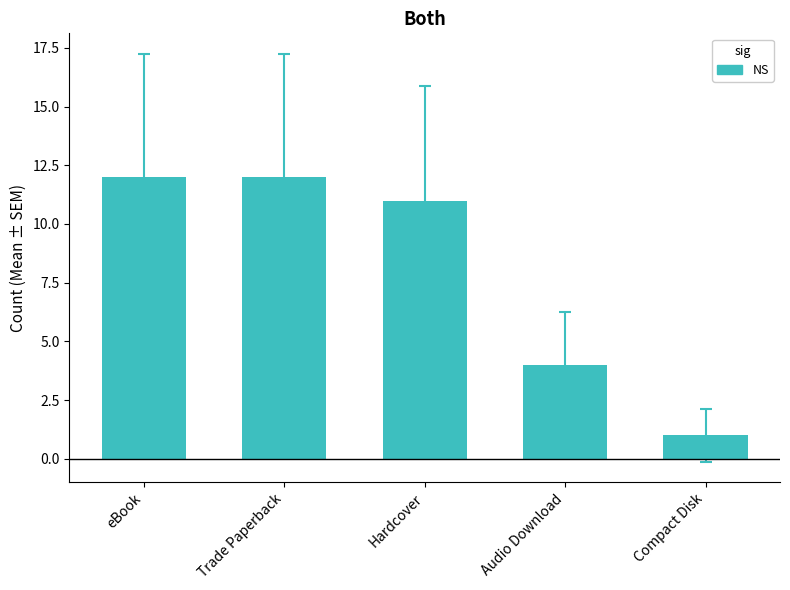

What is the average value?

8